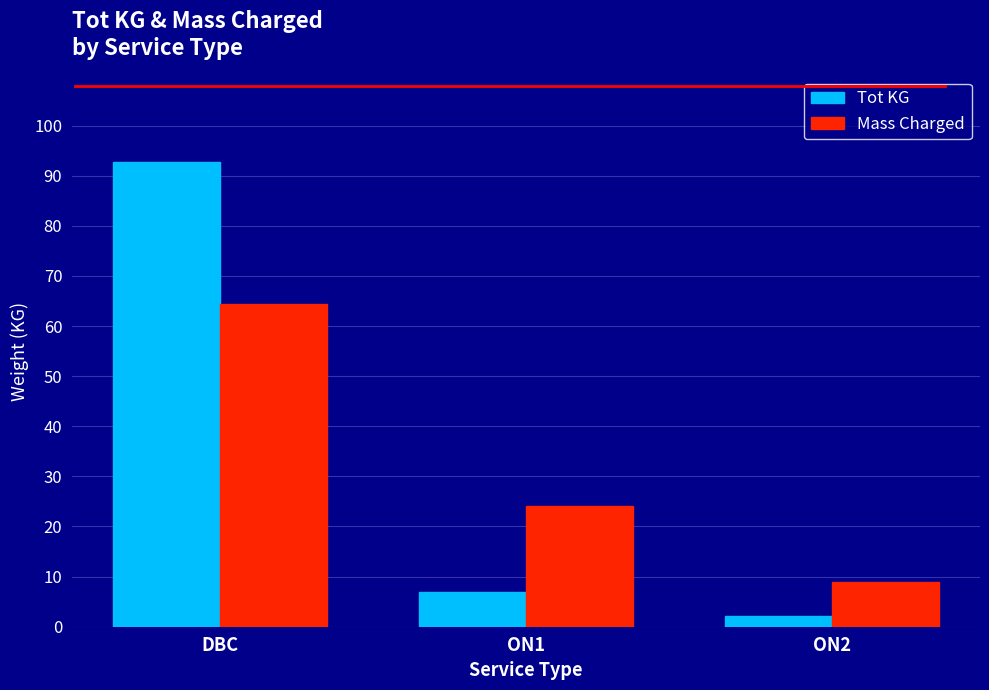

How many values in the Tot KG series are below 6?

1